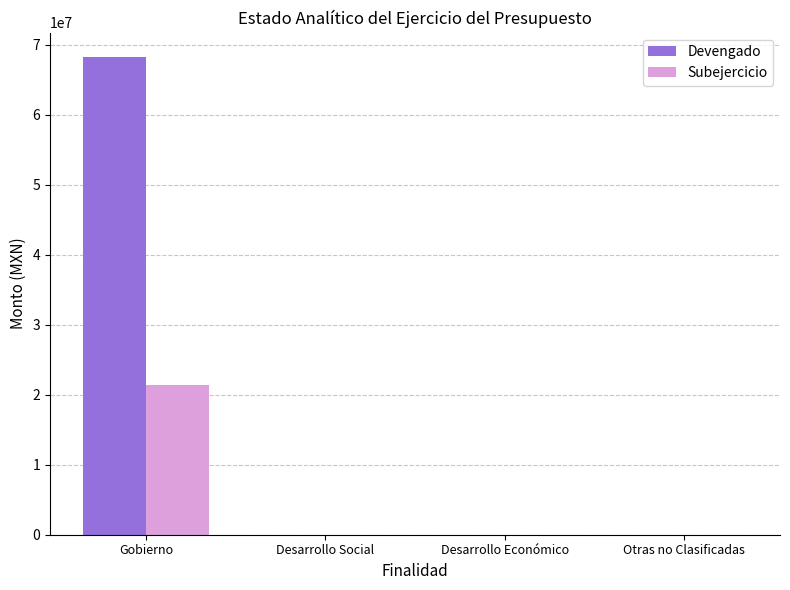

Is the value of Devengado at Otras no Clasificadas greater than the value of Subejercicio at Gobierno?

No